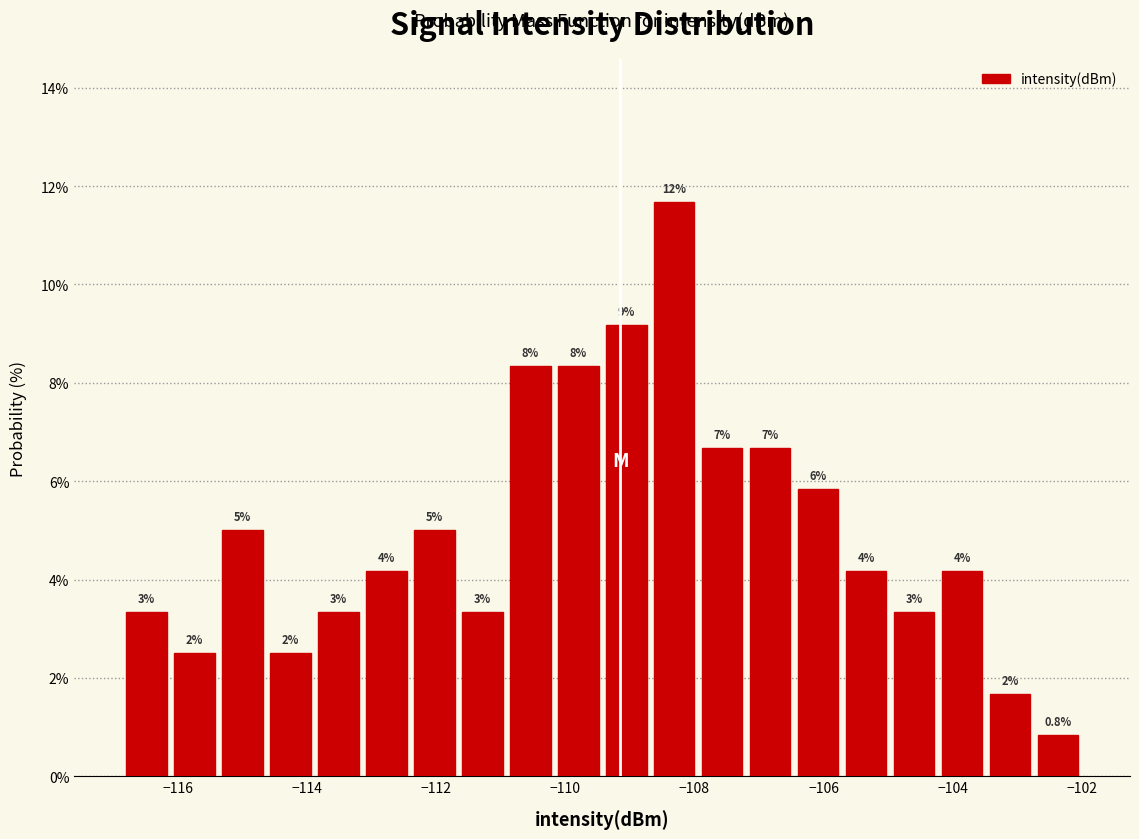

Around what value on the x-axis is the tallest bar? Give the approximate position of its centre, as read against the axis.

-108.4